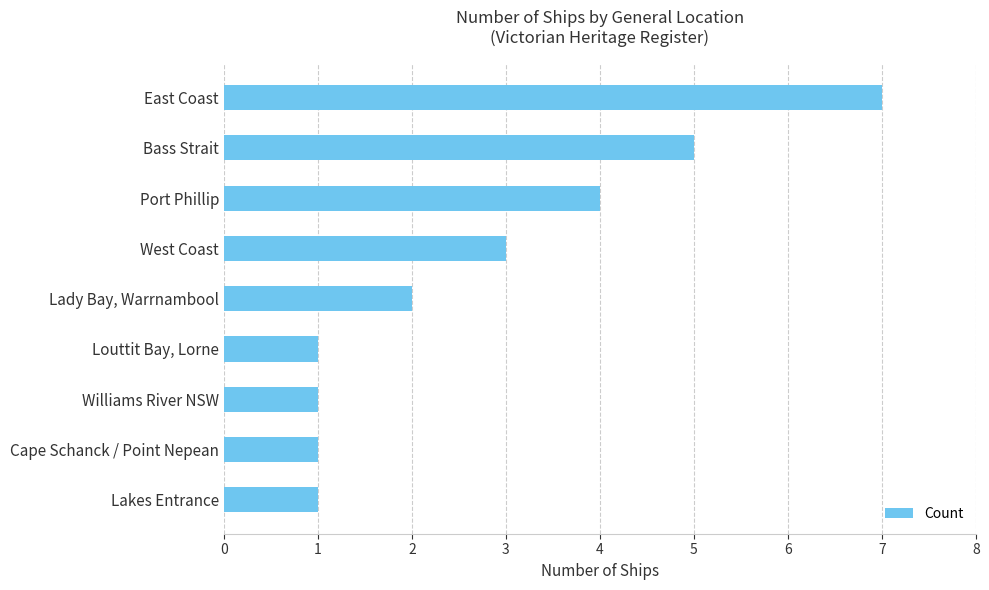

The chart shows a value of 3 at West Coast. True or false?

True